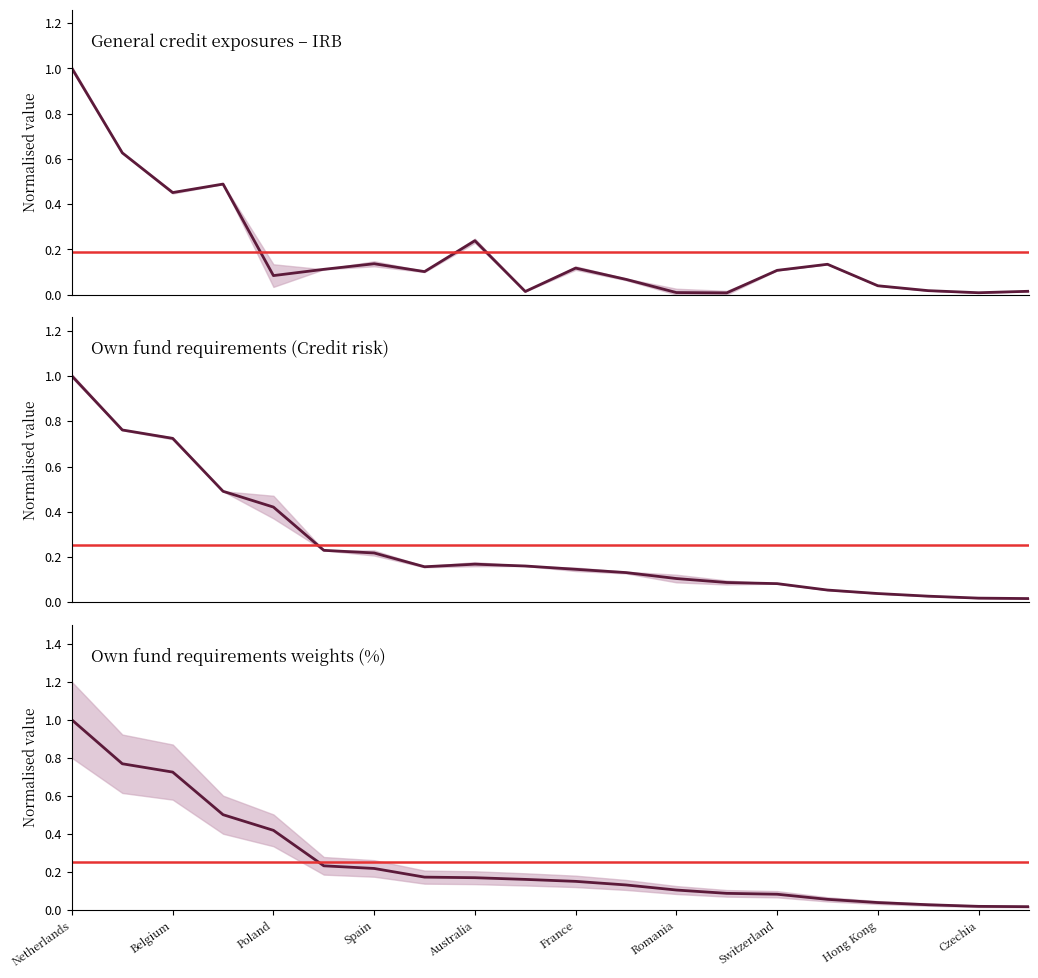

List the labels in order of Own fund requirements weights (%) value, largest first.

Netherlands, Belgium, Poland, Spain, Australia, France, Romania, Switzerland, Hong Kong, Czechia, 10, 11, 12, 13, 14, 15, 16, 17, 18, 19